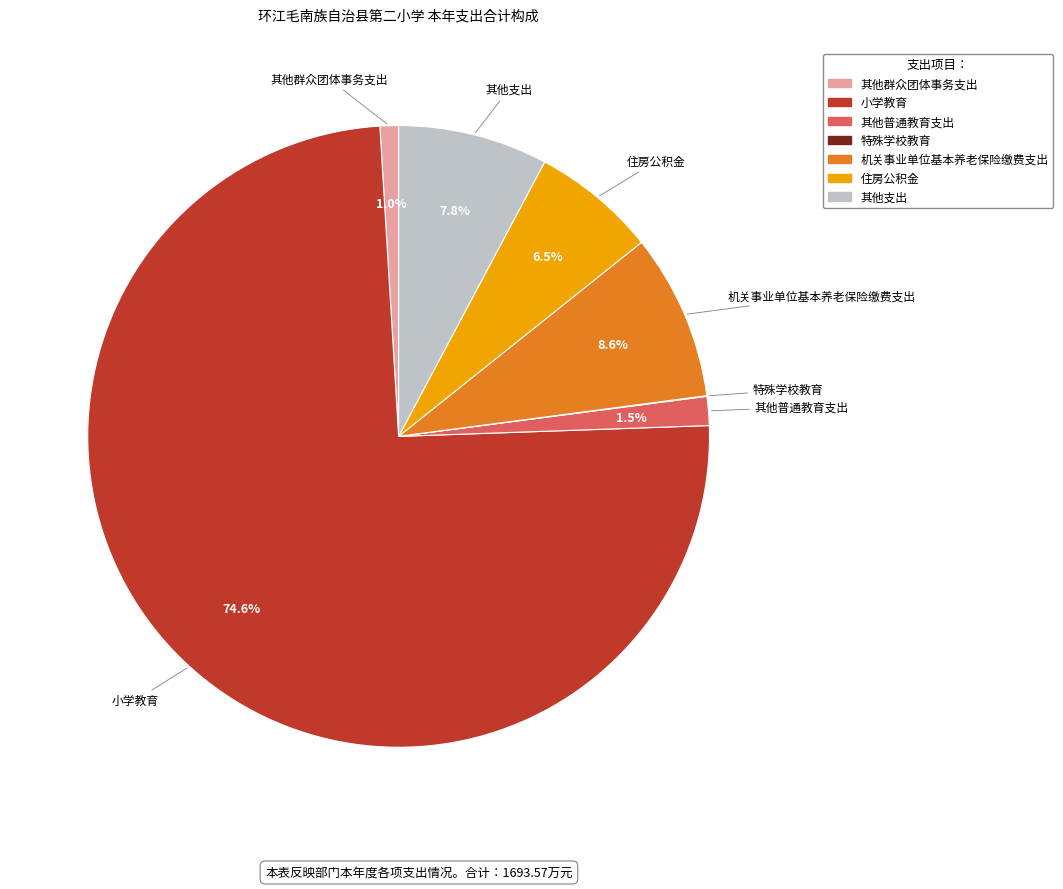

What percentage is NOT represented by 其他群众团体事务支出?

99.0%